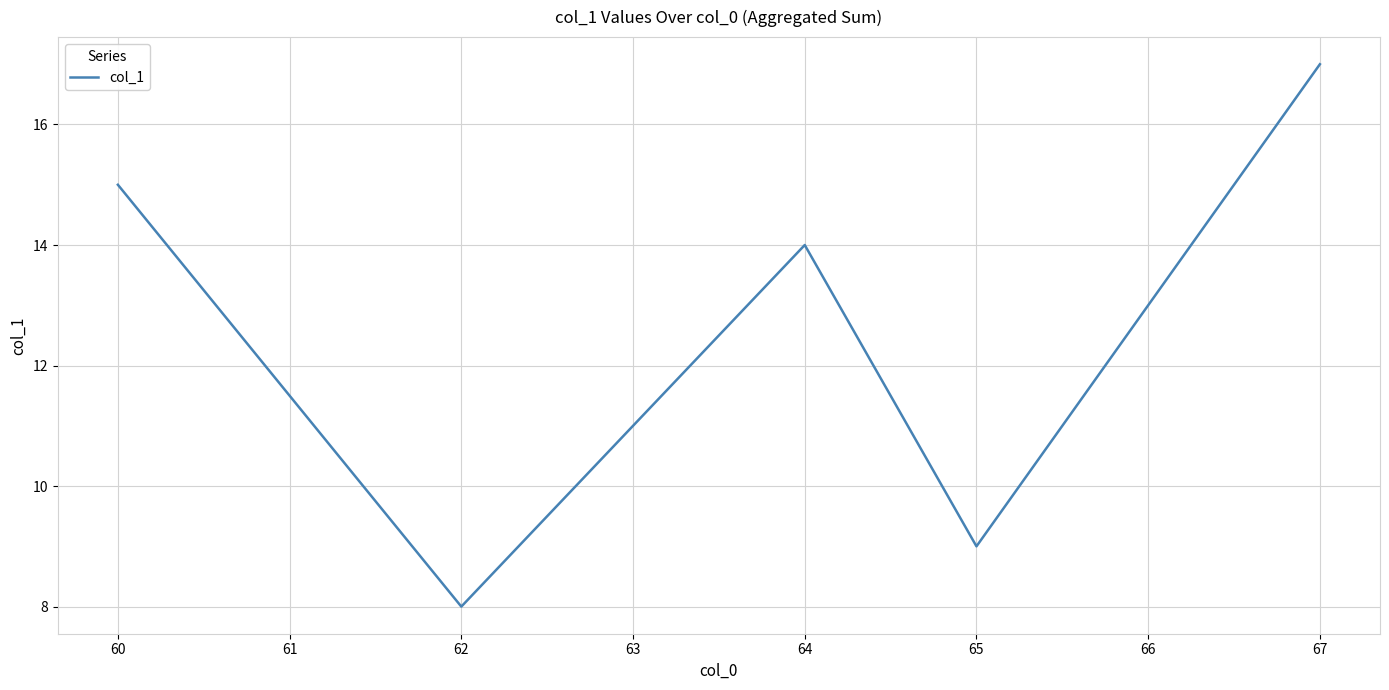

How many interior local peaks (higher than both neighbors) does the data have?

1